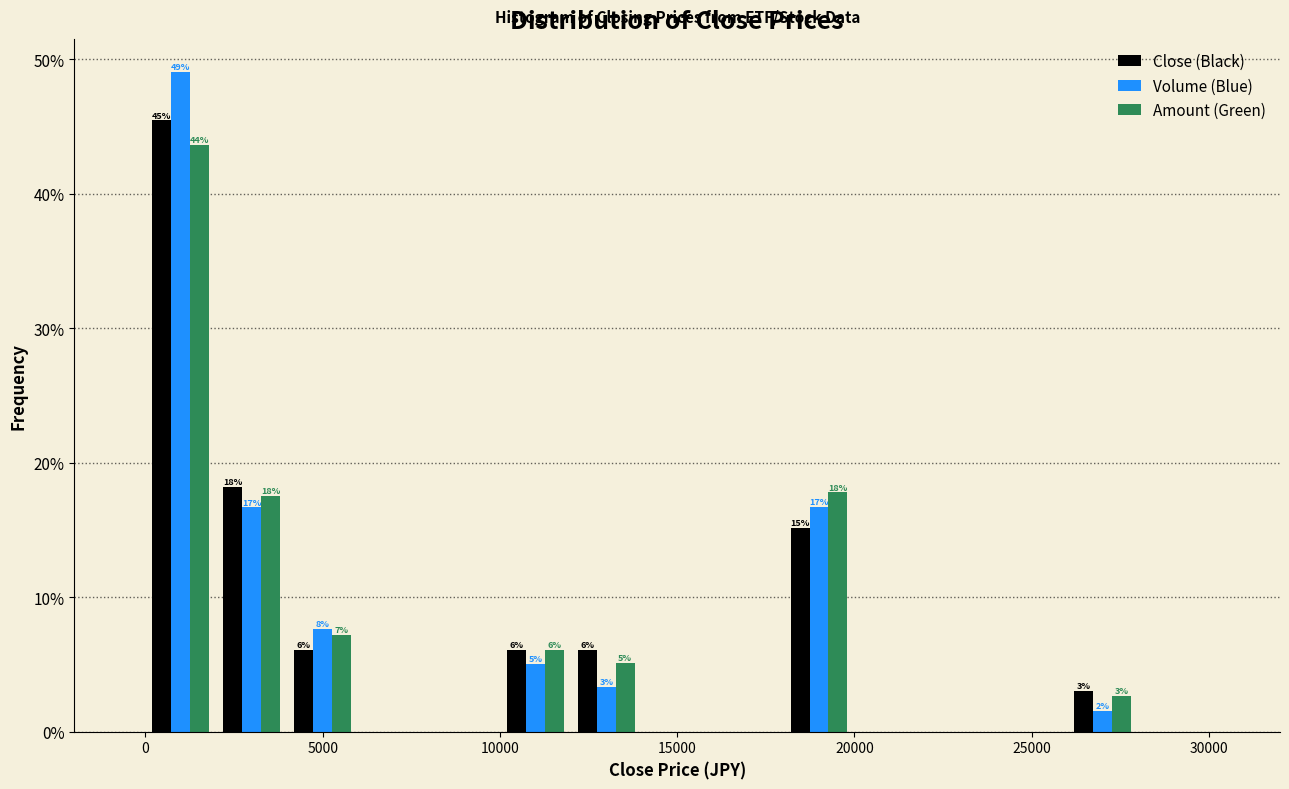

In the Volume (Blue) series, which range on the x-axis has the tallest bar?

0 to 2000